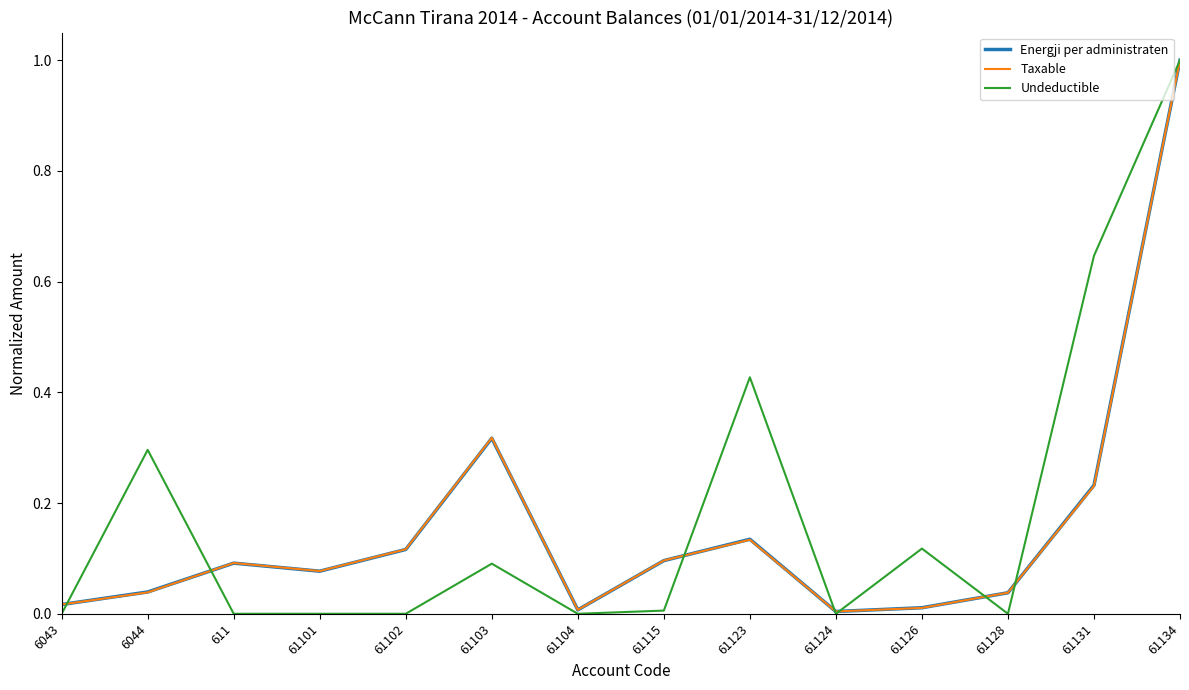

Is the value of Taxable at 61124 greater than the value of Energji per administraten at 61131?

No